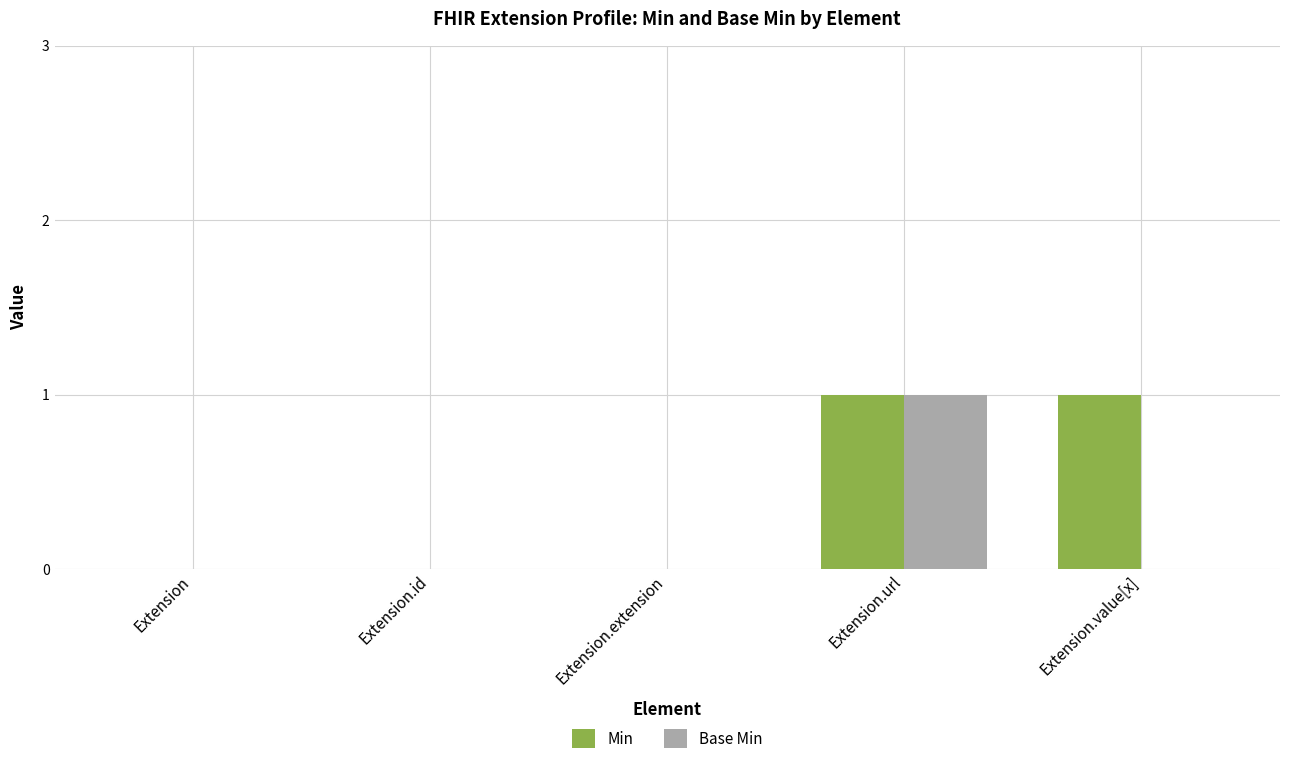

The value of Min at Extension.url is 1. True or false?

True